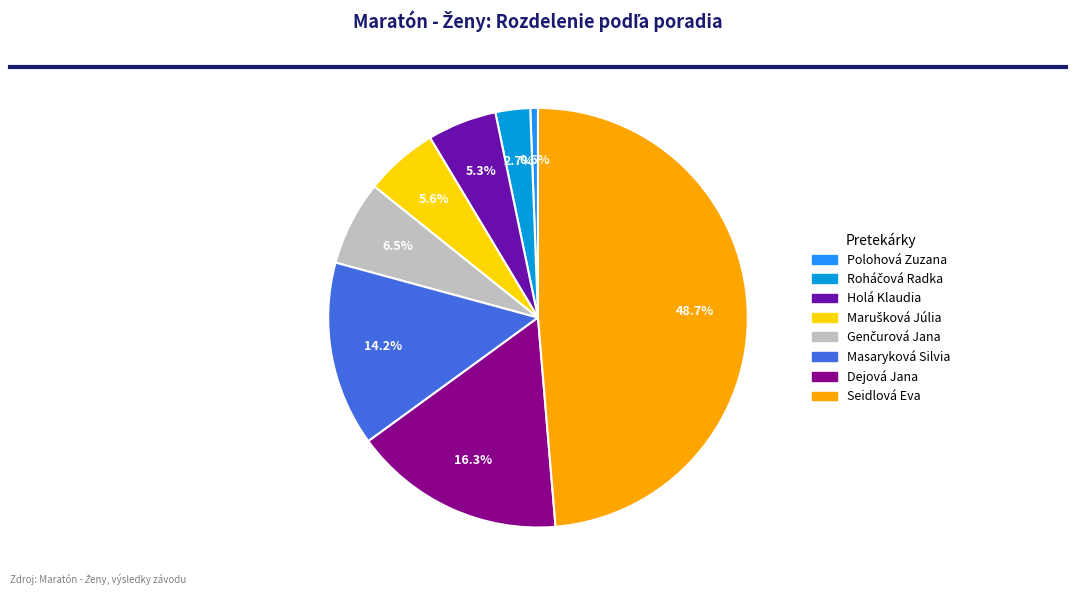

What is the largest slice in the pie chart?

Seidlová Eva